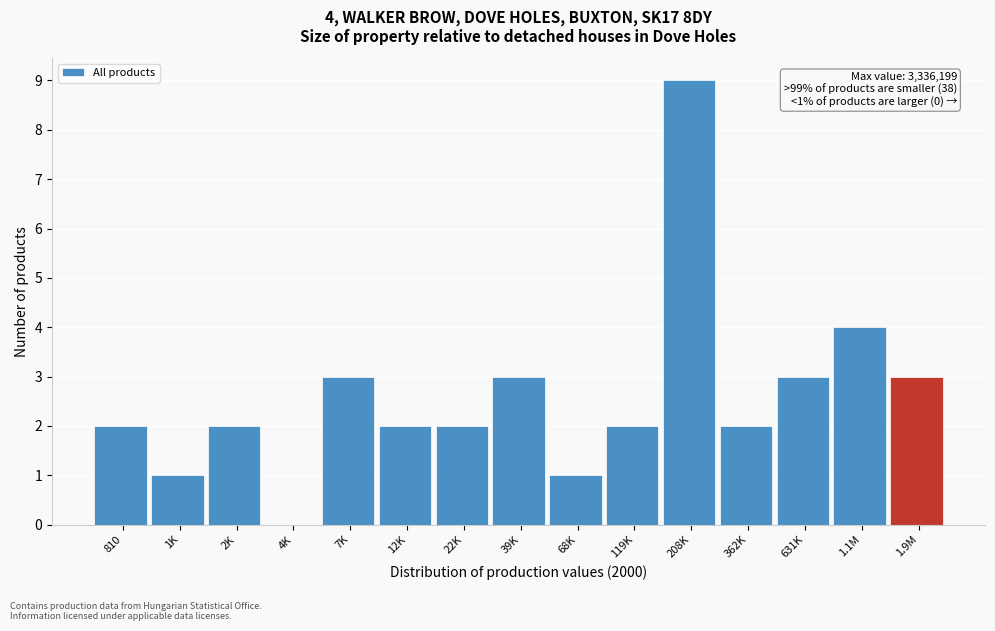

Reading left to right, extract all data points from this chart.

810=2	1K=1	2K=2	4K=0	7K=3	12K=2	22K=2	39K=3	68K=1	119K=2	208K=9	362K=2	631K=3	1.1M=4	1.9M=3